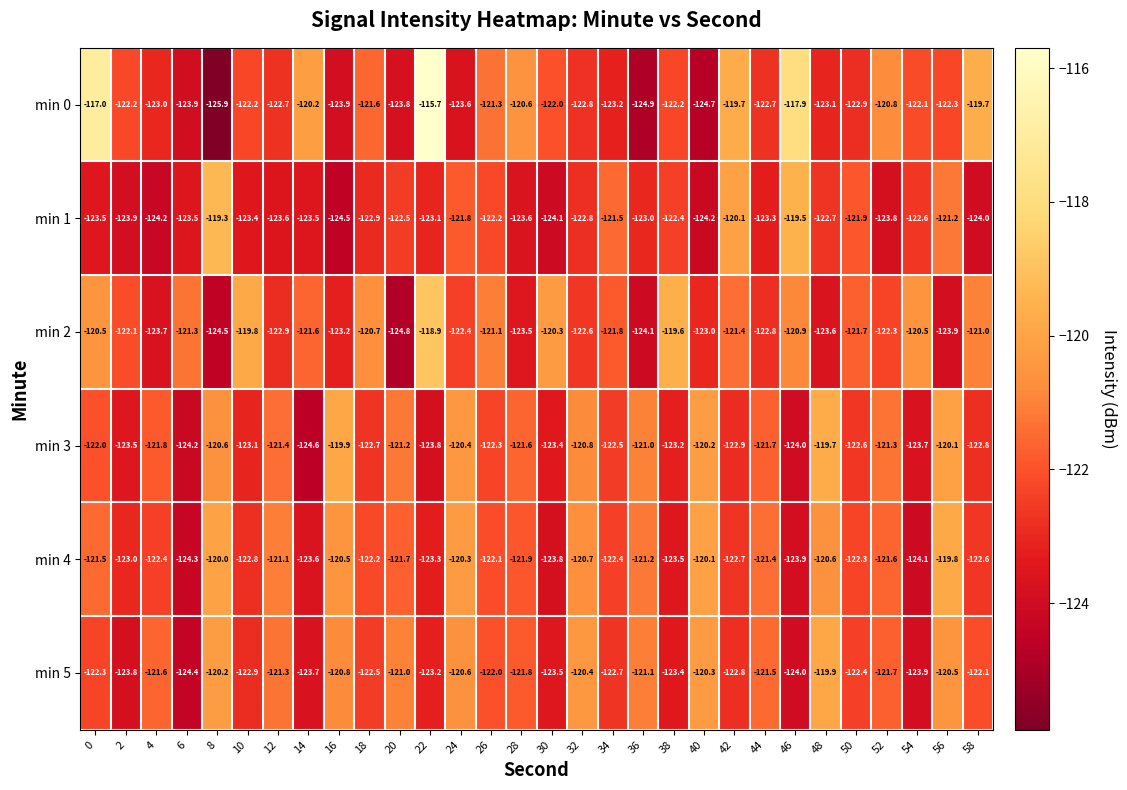

Is it true that min 2 equals -122.9 at 12?

True